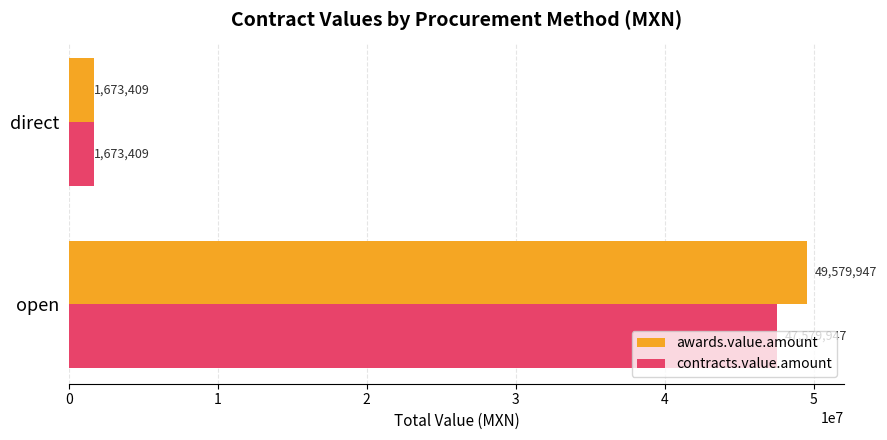

What is the difference between the highest and lowest values at open?

2000000.0